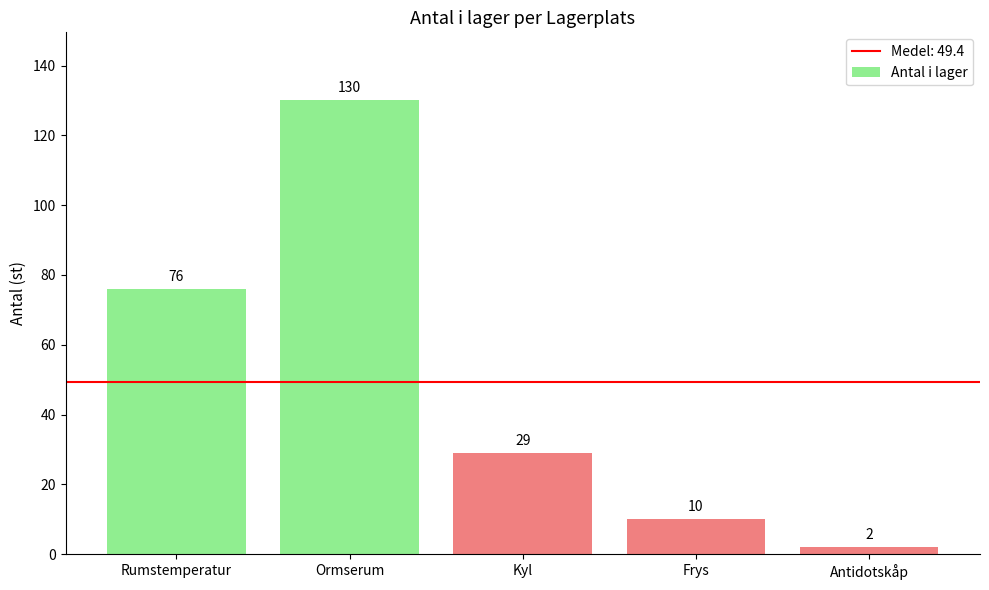

Reading left to right, extract all data points from this chart.

76	130	29	10	2